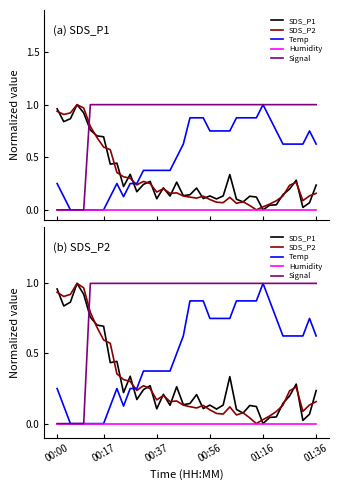

Rank the series at 10 from highest to lowest value.

Signal, SDS_P2, SDS_P1, Temp, Humidity